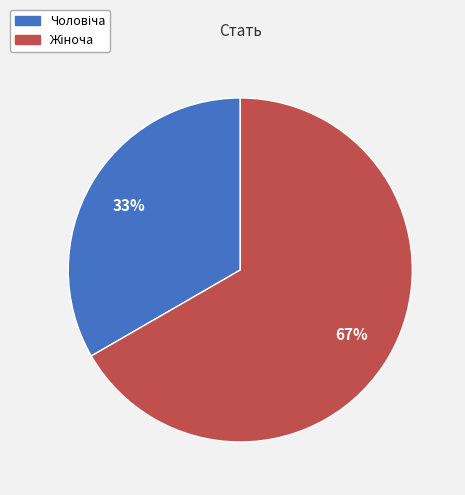

To the nearest percent, what is the average slice percentage?

50%